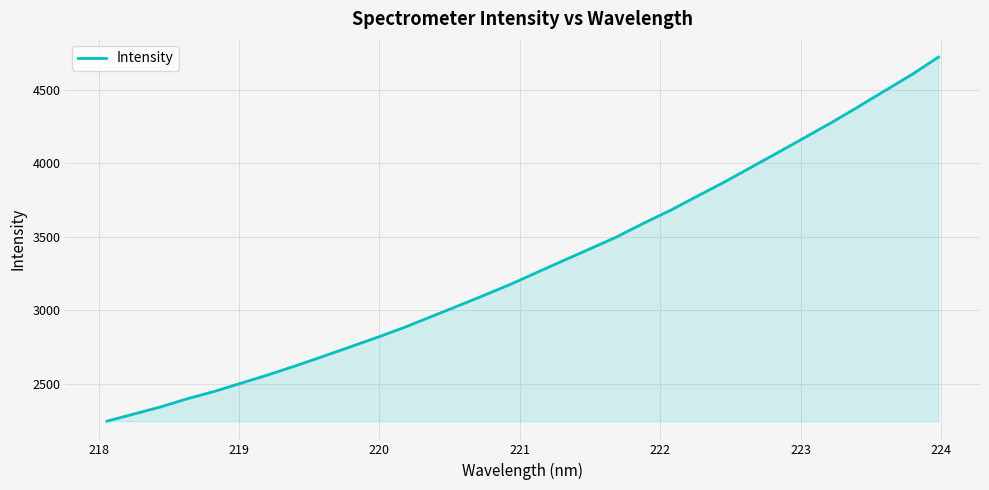

What is the difference between the maximum and minimum values?

2471.8